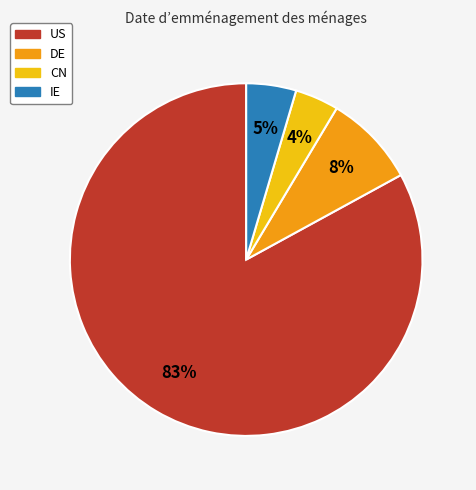

Which slice represents more than half of the pie?

US